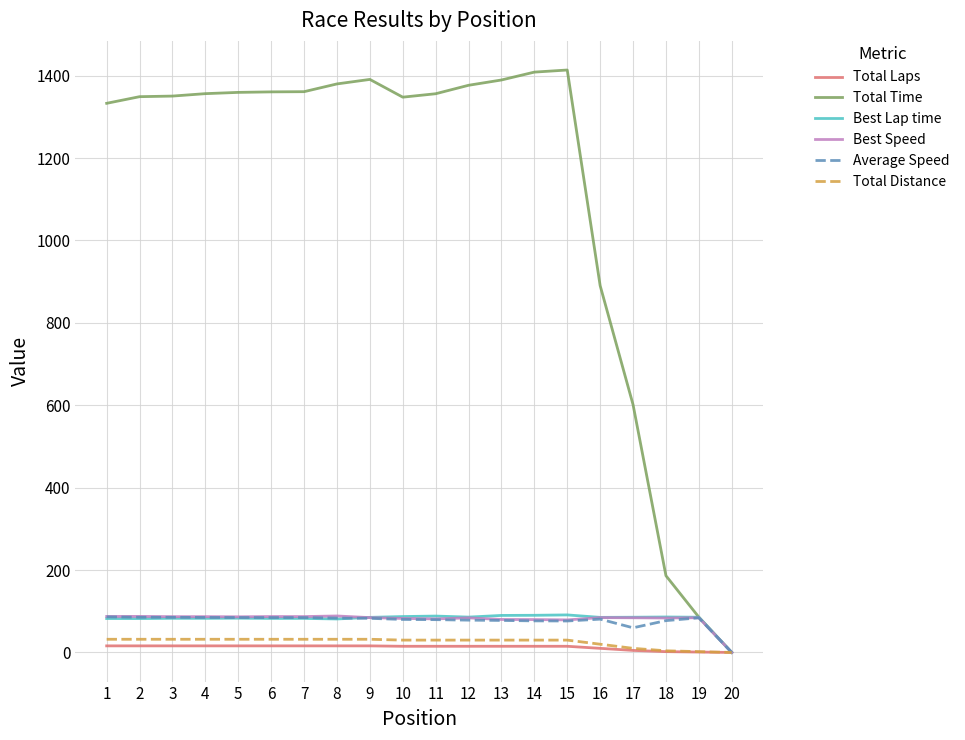

Which series has the largest range (max minus min)?

Total Time